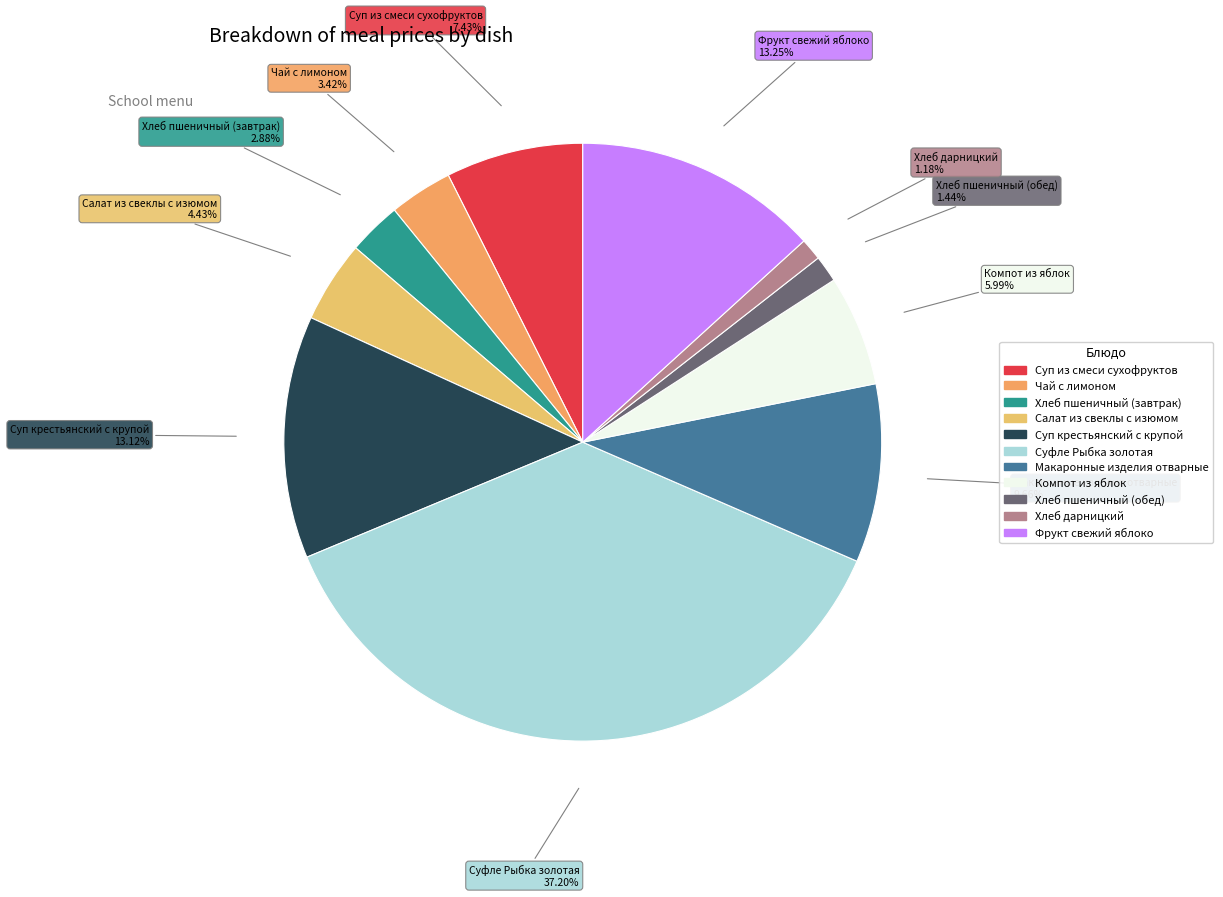

How many slices are in this pie chart?

11